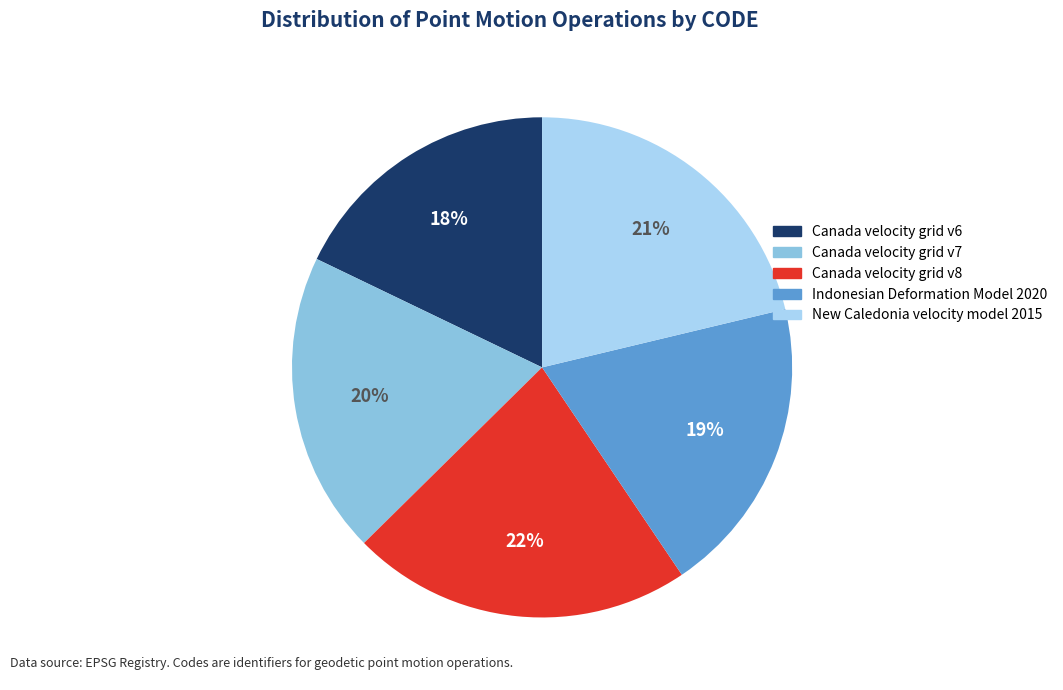

Is it true that Canada velocity grid v6 is 25% of the pie?

False